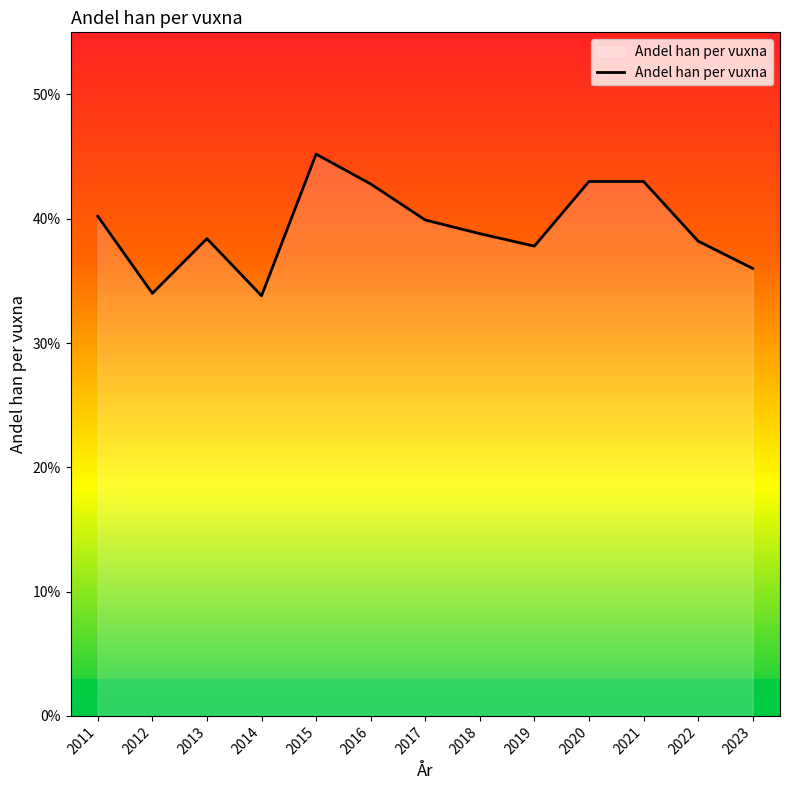

What is the sum of the values at 2017 and 2014?

0.7